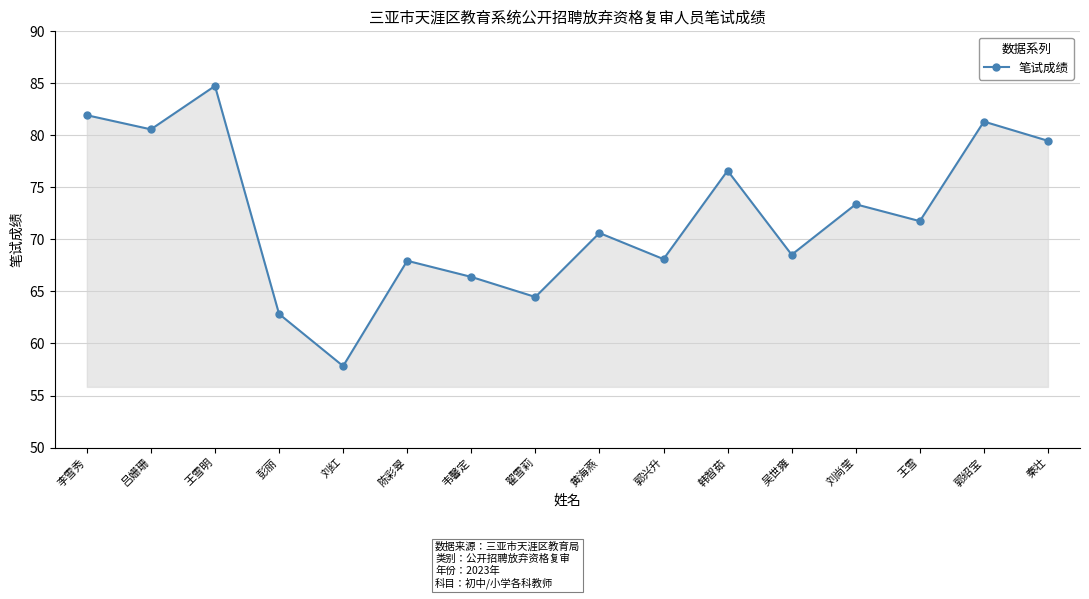

Which category has the highest value across all series?

王雪明